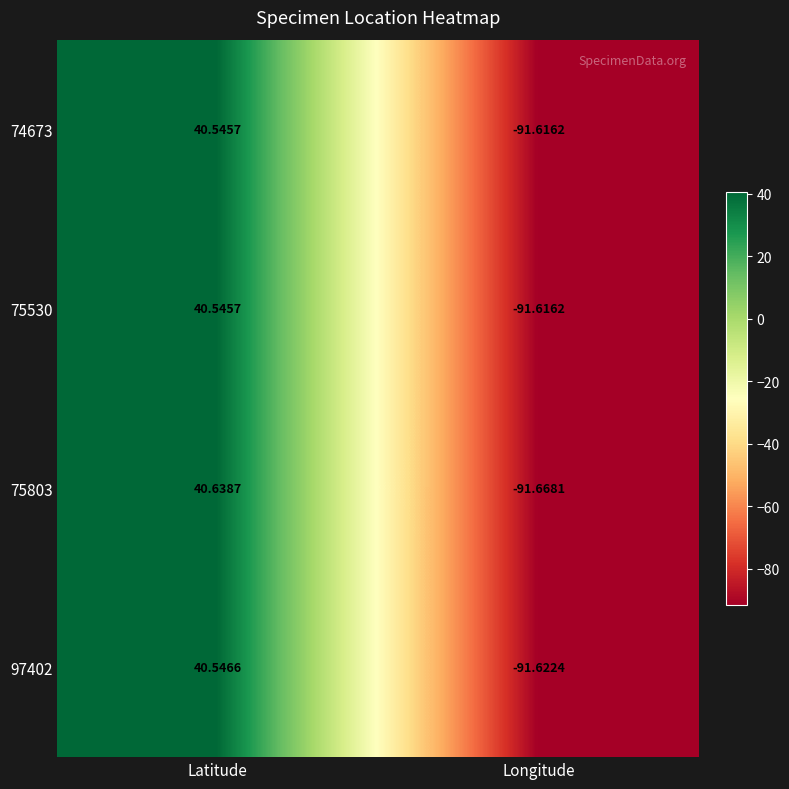

List the labels in order of 75530 value, largest first.

Latitude, Longitude